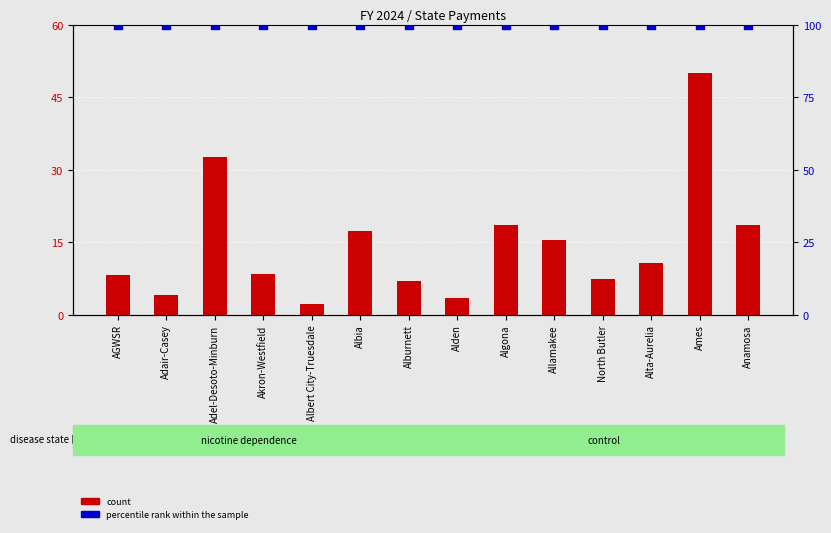

Is the value of count at Albia greater than the value of percentile rank within the sample at Albert City-Truesdale?

No